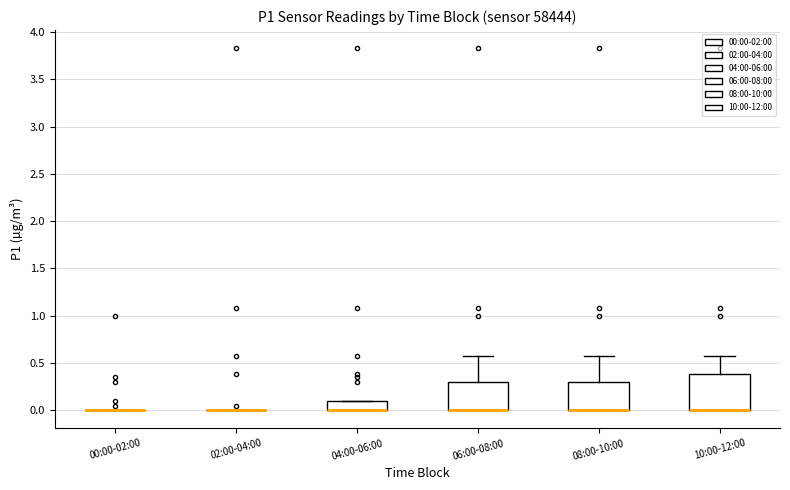

Which box is the tallest, from its lower edge to its upper edge?

10:00-12:00